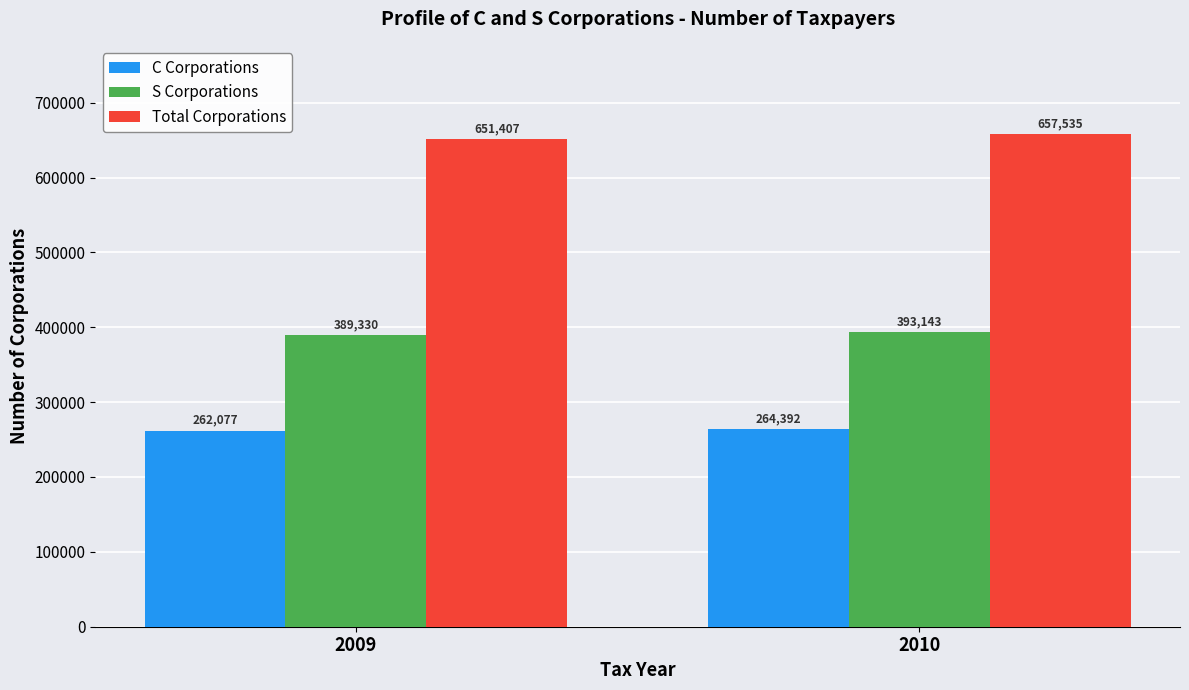

What is the minimum value for Total Corporations?

651407